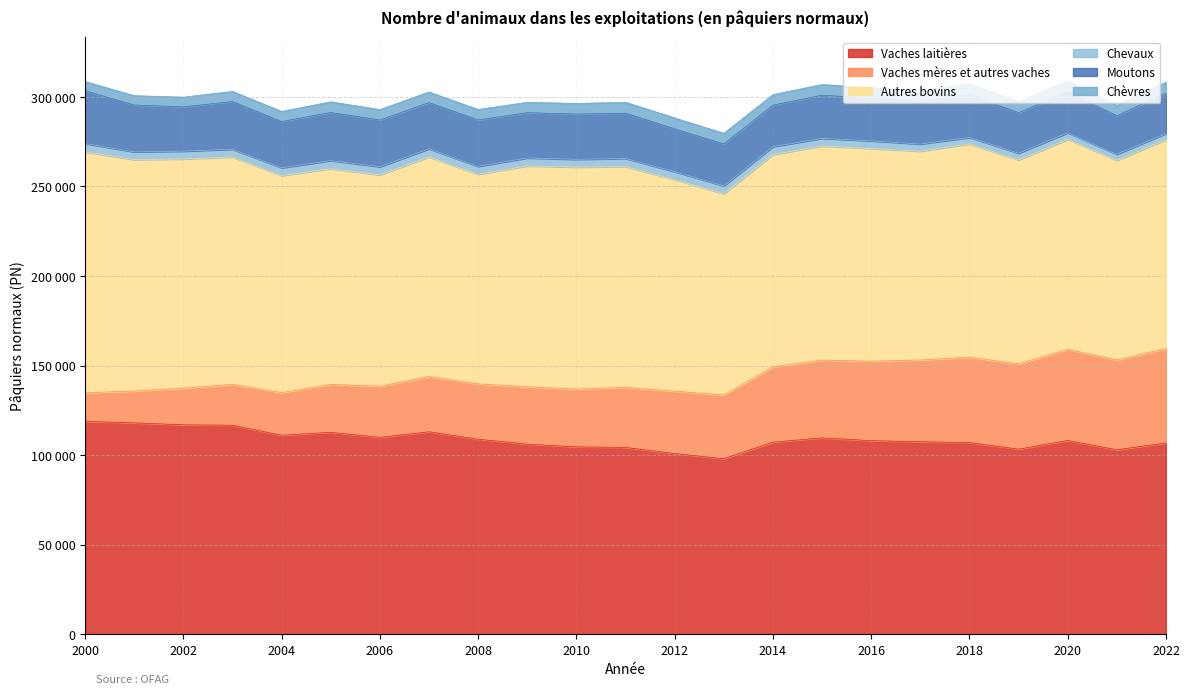

Between 2012 and 2016, which is larger?

2016